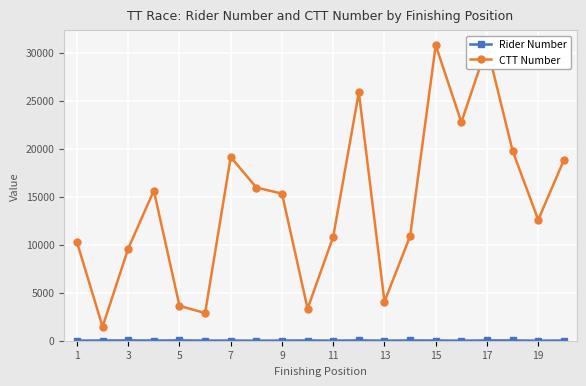

How many lines are shown in the chart?

2